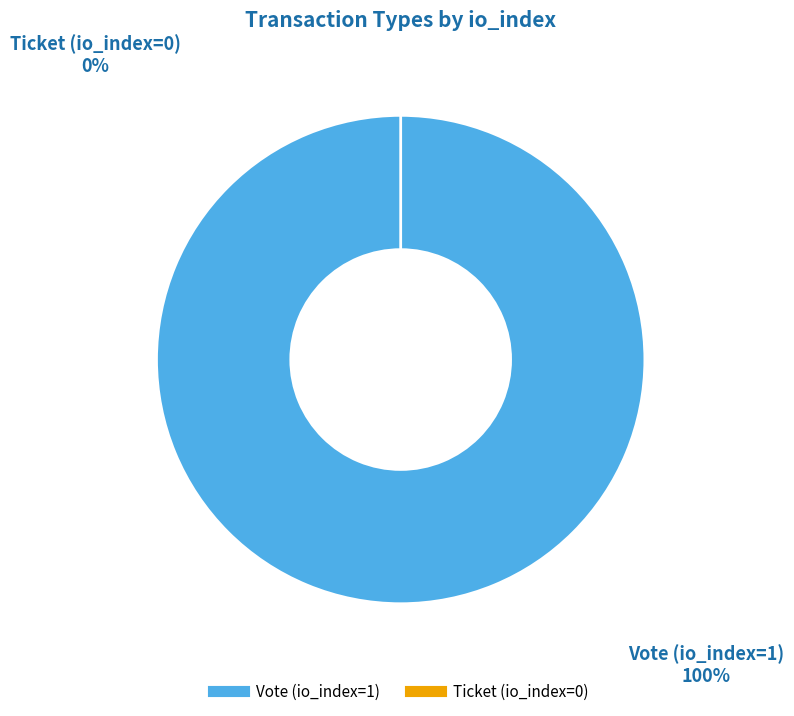

To the nearest percent, what is the average slice percentage?

50%